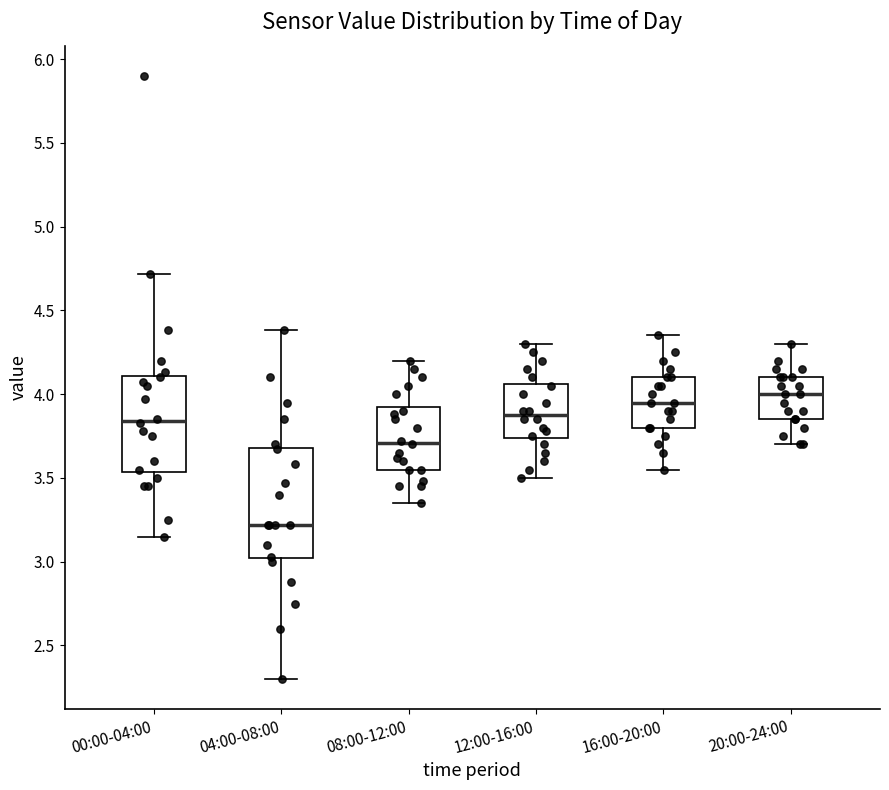

Where does the lower whisker of the box for 16:00-20:00 end on the y-axis? The values are not printed on the chart, so give them approximately, as read against the axis.

3.55